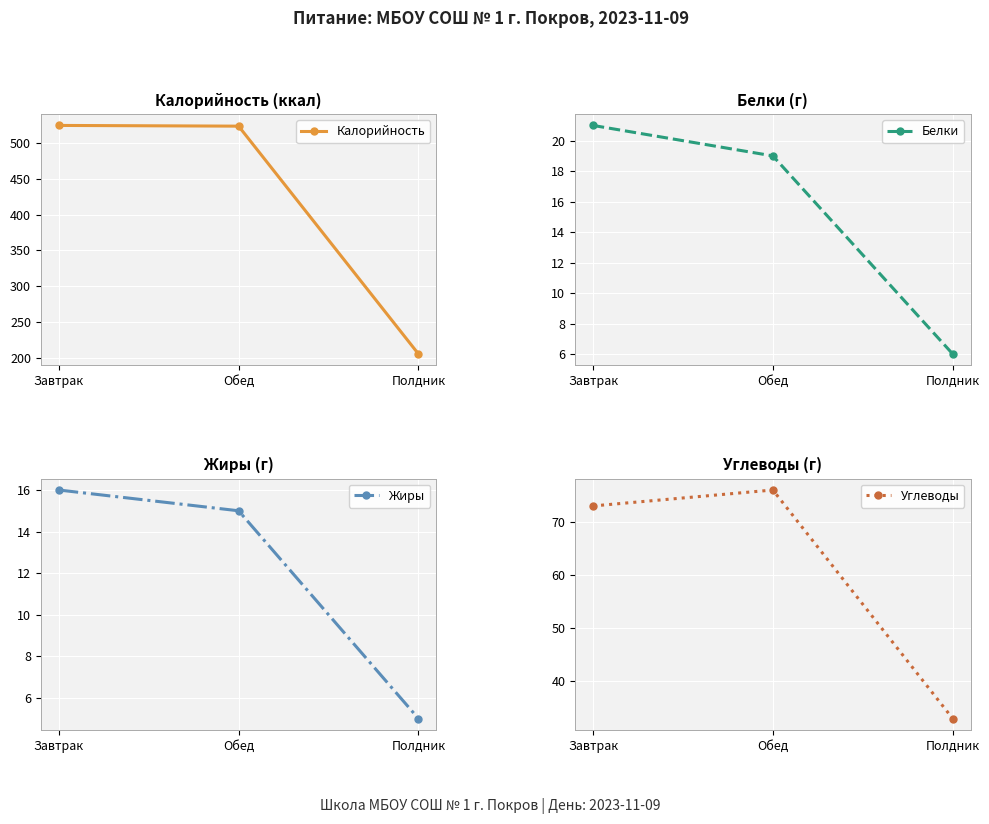

Reading left to right, transcribe all the data shown in this chart.

Калорийность: 524	523	206
Белки: 21	19	6
Жиры: 16	15	5
Углеводы: 73	76	33